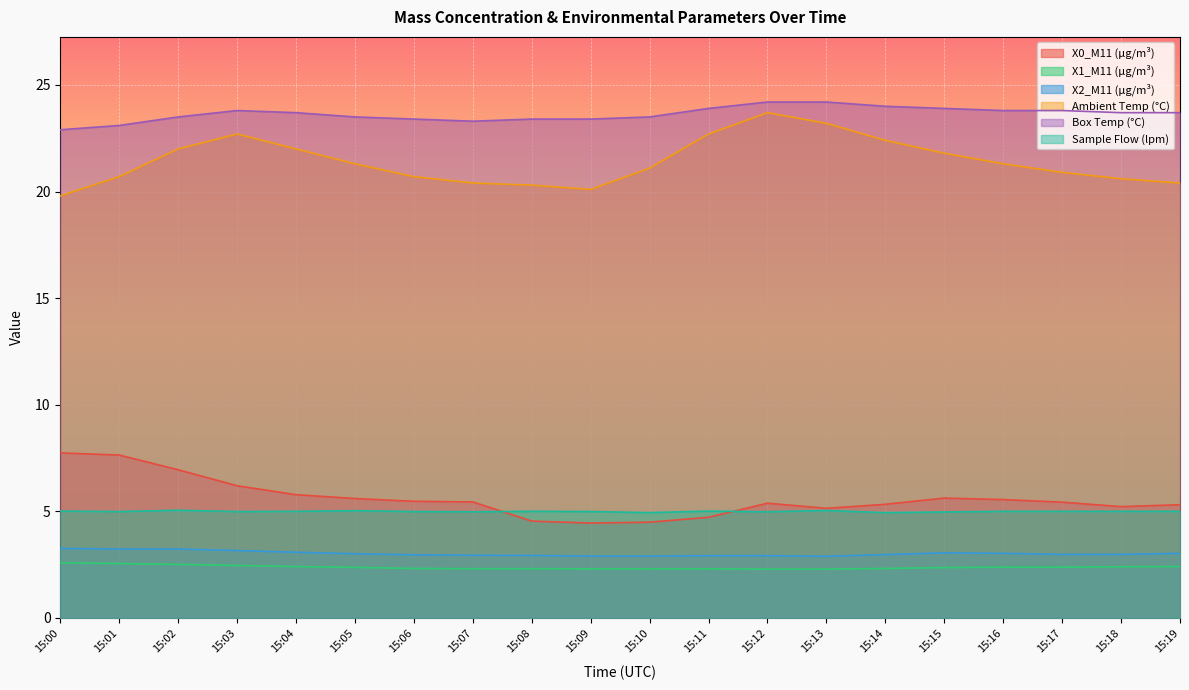

How many lines are shown in the chart?

6